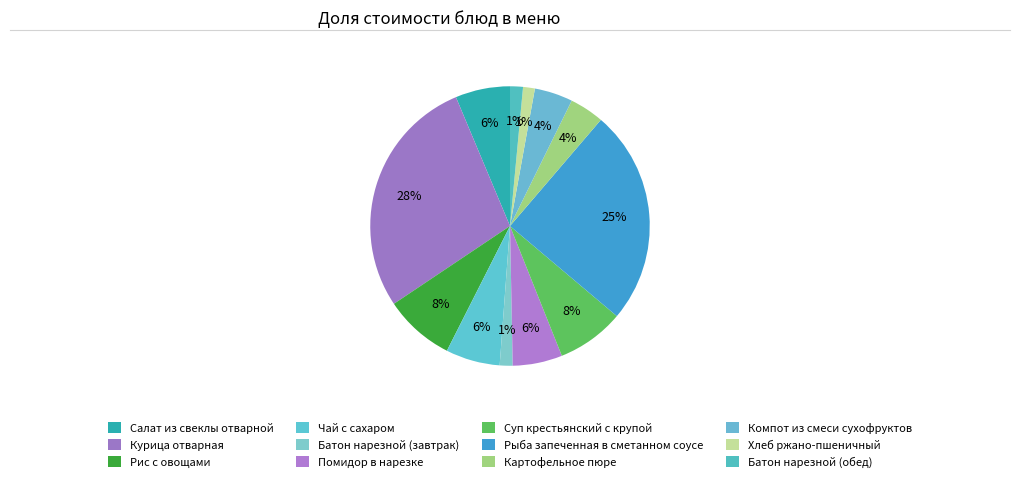

How many slices are in this pie chart?

12